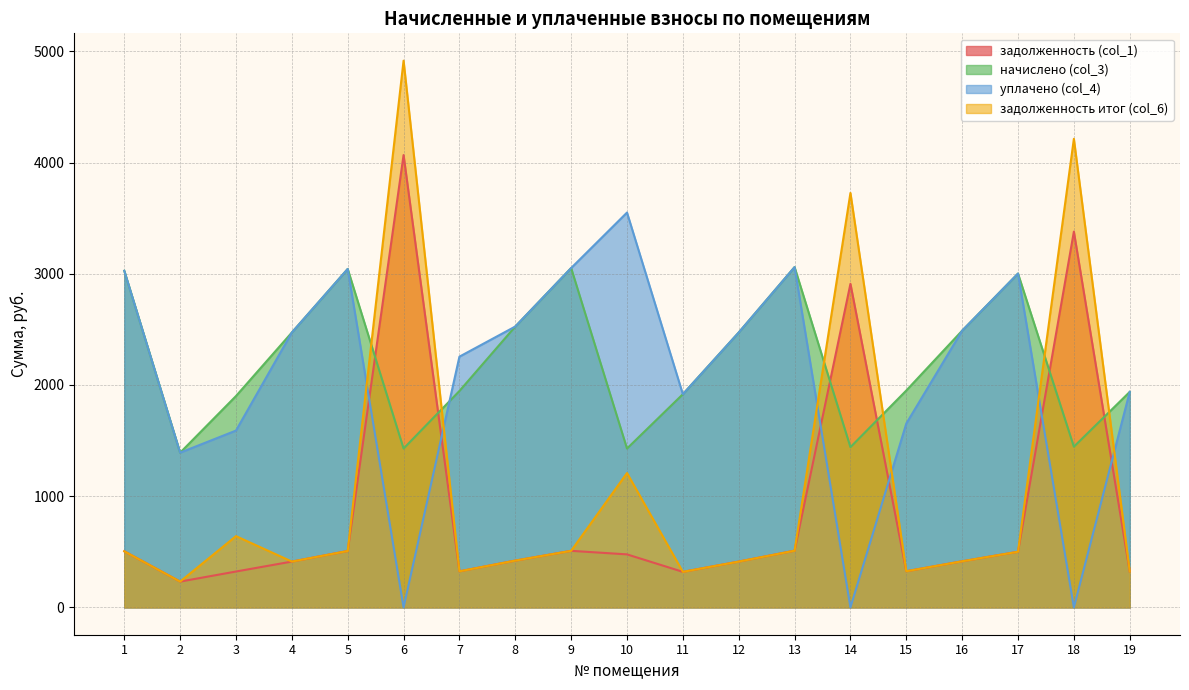

At which category is the sum across all series the highest?

6